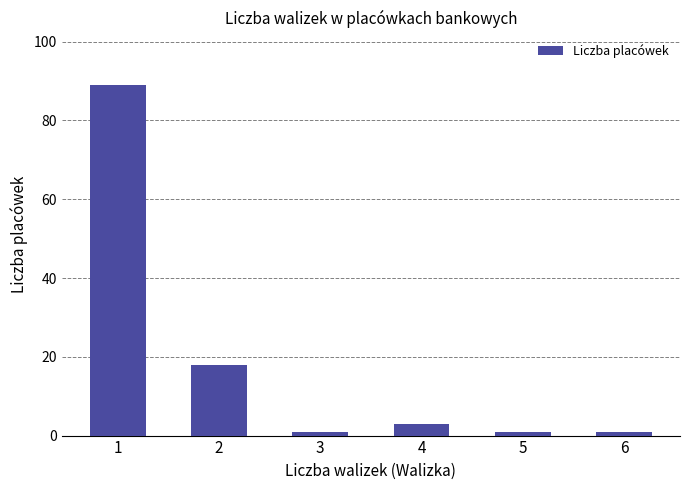

What is the sum of all values?

113